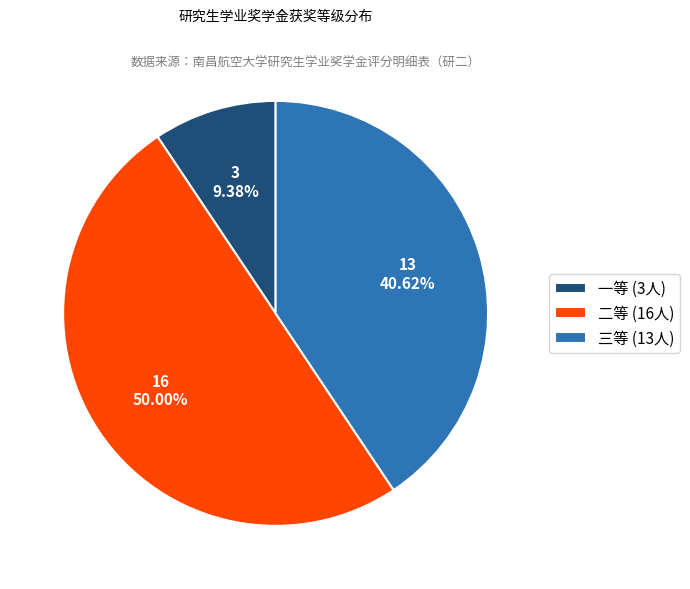

Is 一等 (3人) the majority of the pie?

No